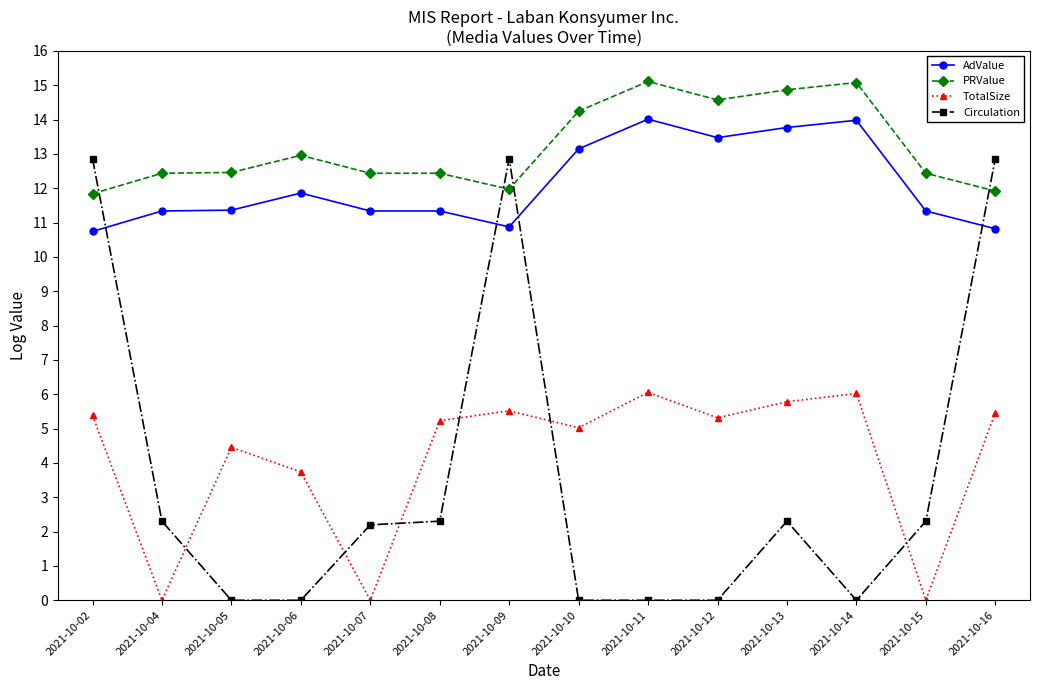

Which series changed the most between 2021-10-05 and 2021-10-09?

Circulation